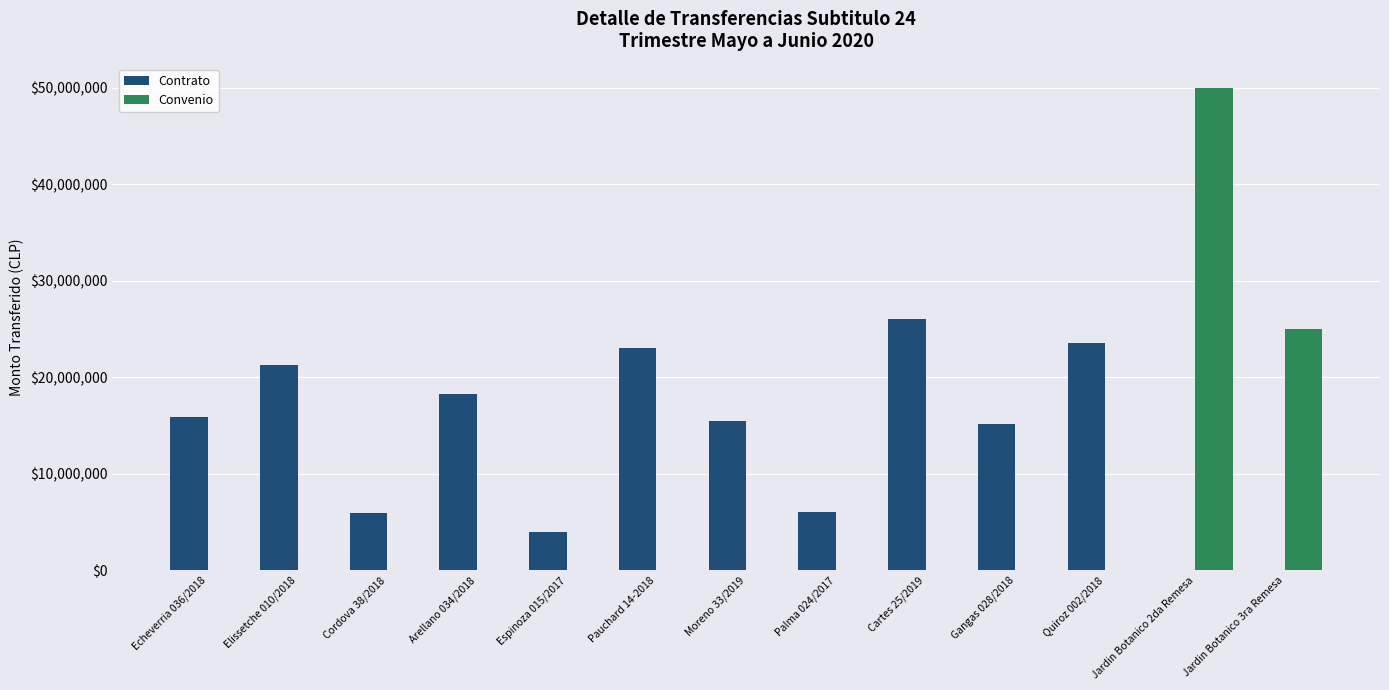

Which series has the largest total across all categories?

Contrato